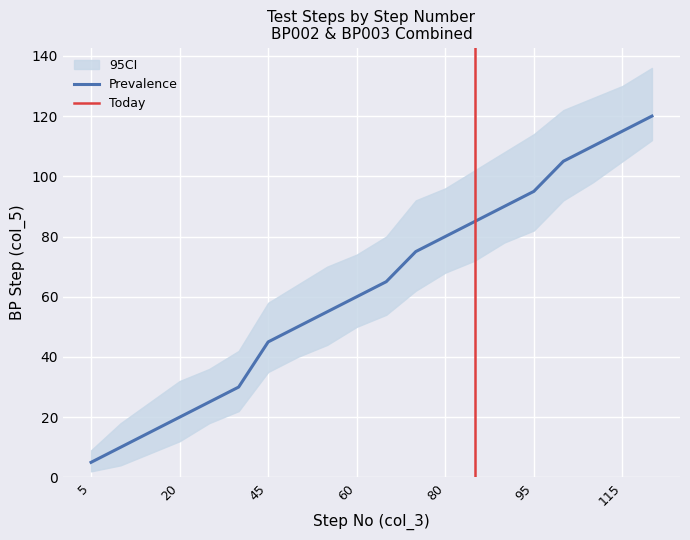

True or false: CI_lower and Prevalence cross at least once.

False